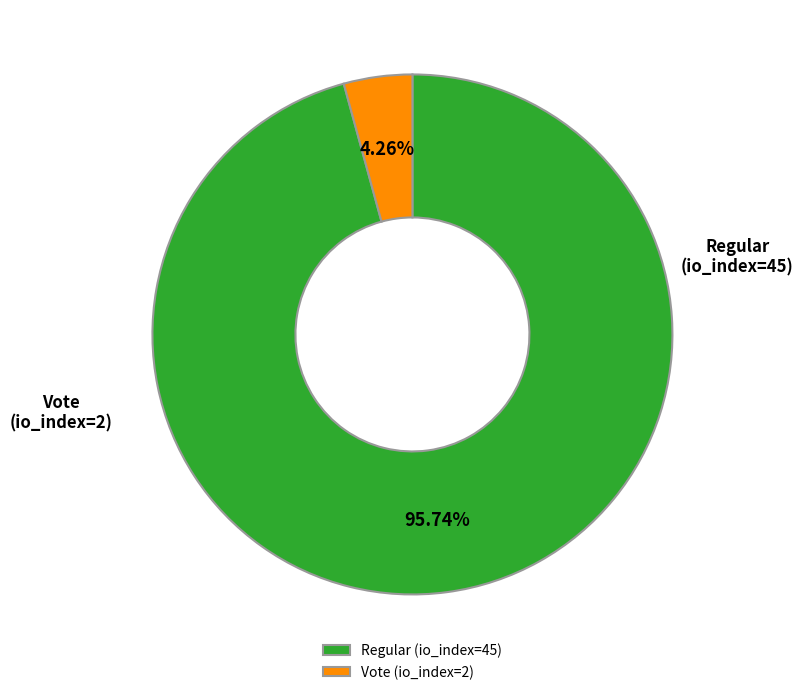

How many segments does this pie chart have?

2